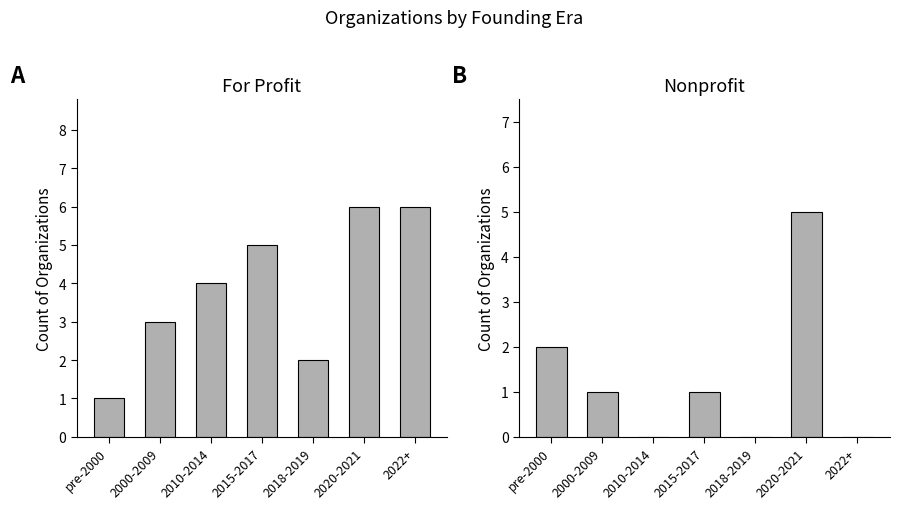

Rank the series by their maximum value, from lowest to highest.

Nonprofit, For Profit